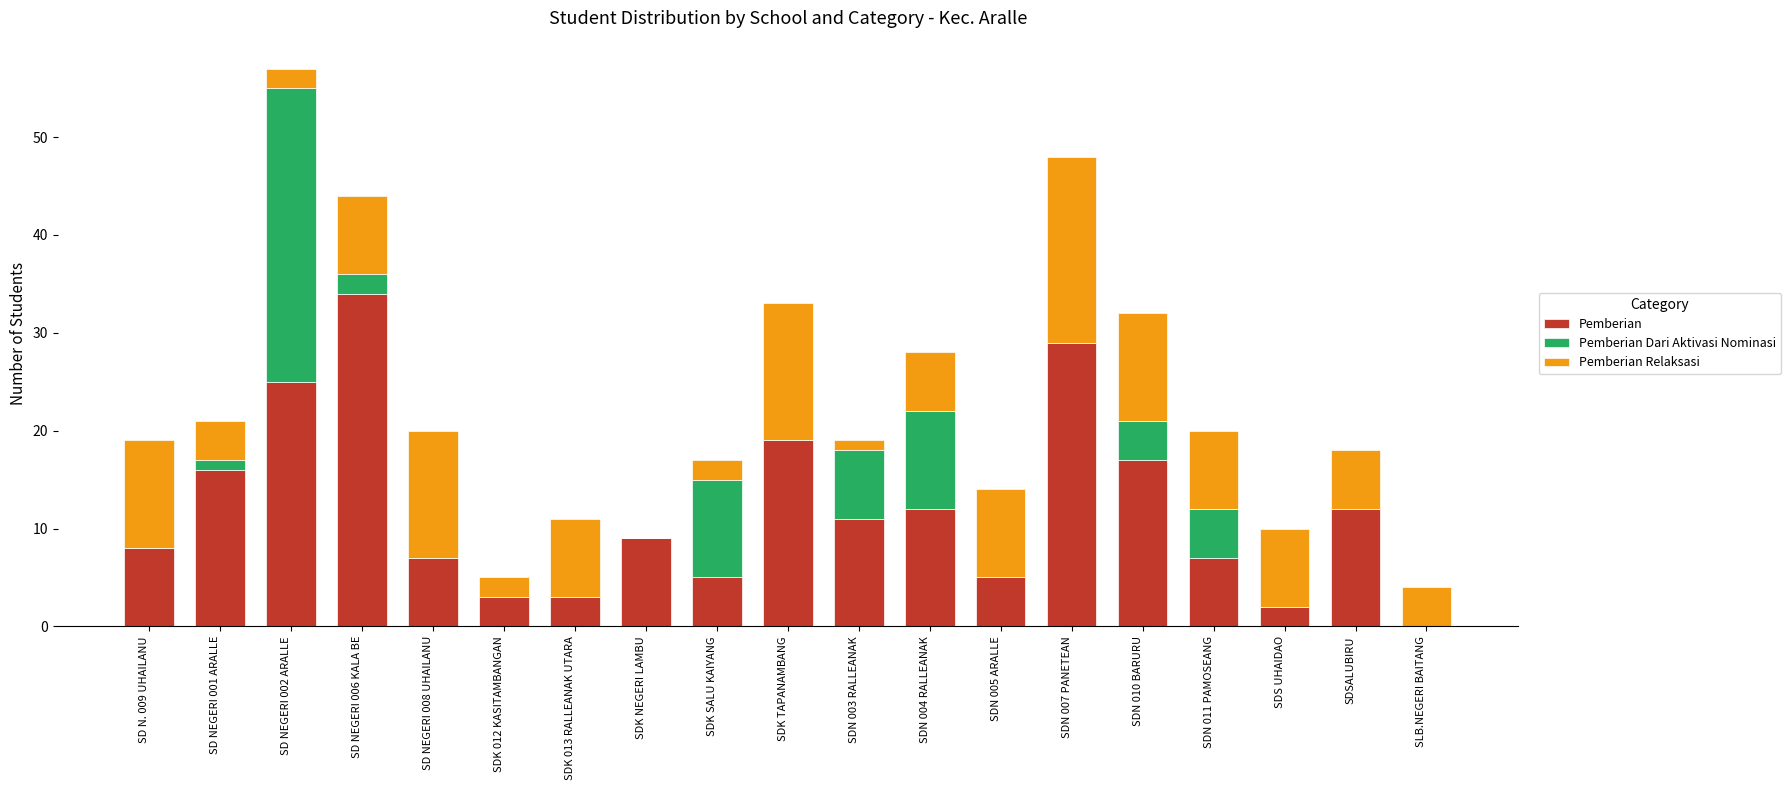

How many categories are shown in the chart?

19